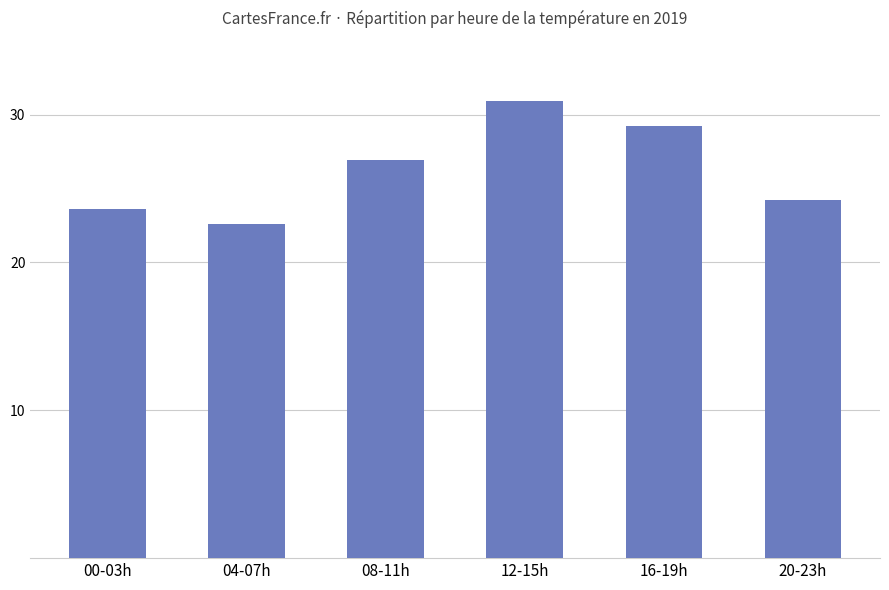

What is the sum of the values at 00-03h and 20-23h?

47.8